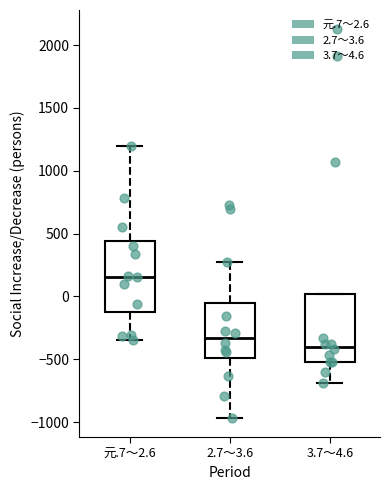

Reading left to right, read every box against the y-axis: the position of its median line, the range the box covers, and the ends of its whiskers. The values are not printed on the chart, so give them approximately, as read against the axis.

元.7～2.6: median 150, box -100 to 450, whiskers -350 to 1200
2.7～3.6: median -350, box -500 to -50, whiskers -950 to 300
3.7～4.6: median -400, box -500 to 0, whiskers -700 to 0